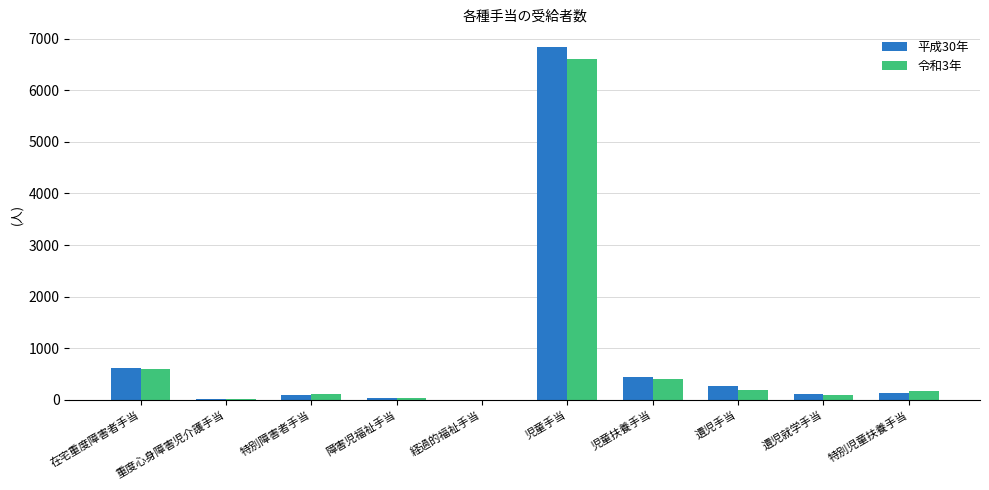

What is the sum of the 令和3年 values at 特別児童扶養手当 and 障害児福祉手当?

200